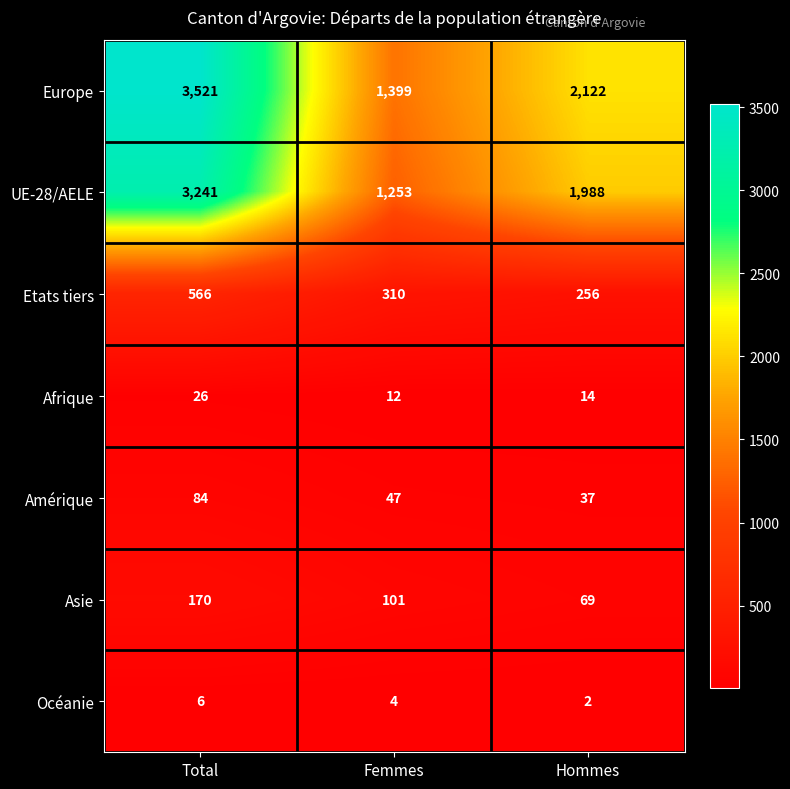

What is the sum of the Afrique values at Femmes and Total?

38